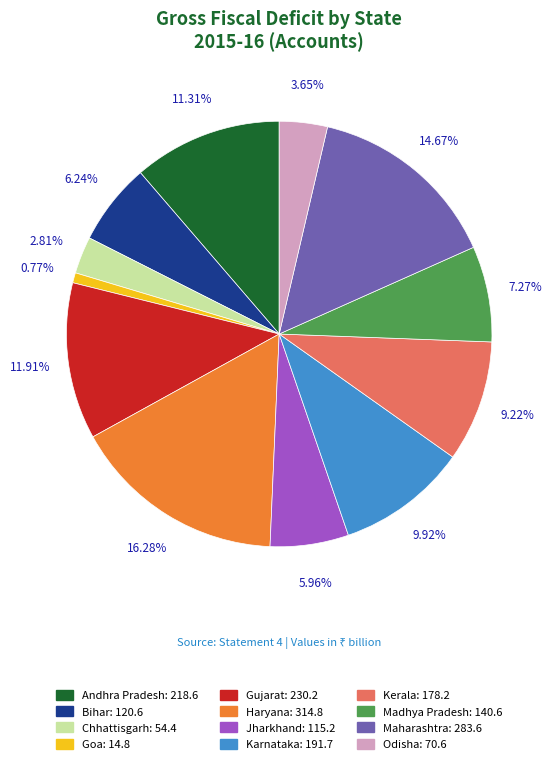

To the nearest percent, what is the difference between the Andhra Pradesh and Odisha slice percentages?

8%